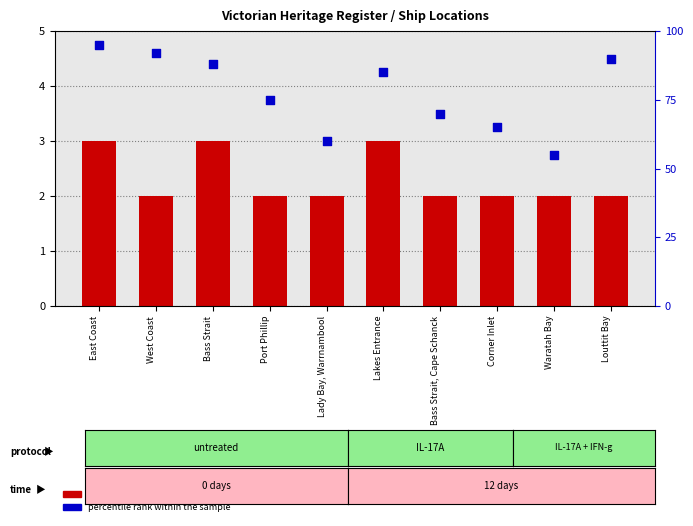

At which category is the sum across all series the highest?

East Coast